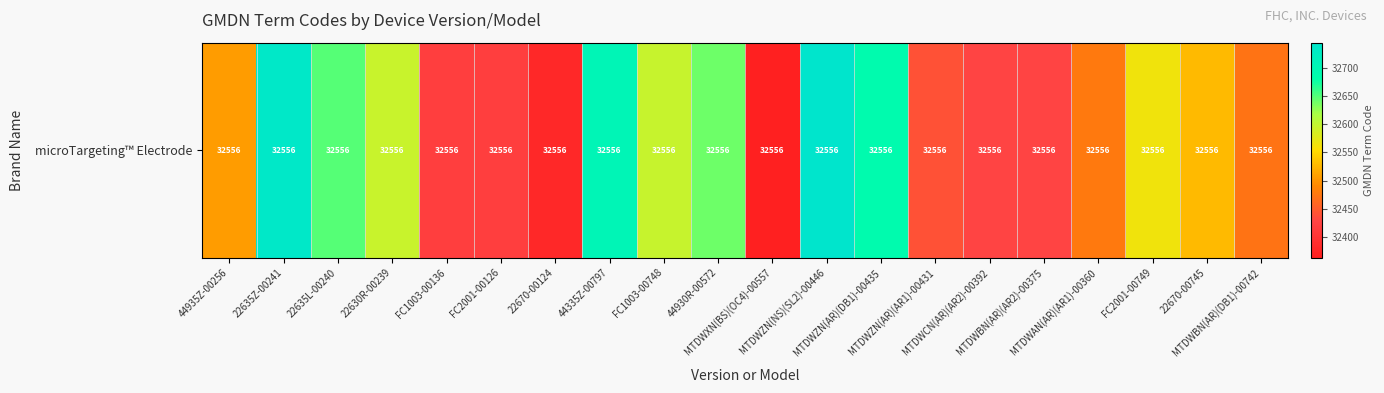

At which category does the chart reach its minimum across all series?

MTDWXN(BS)(OC4)-00557